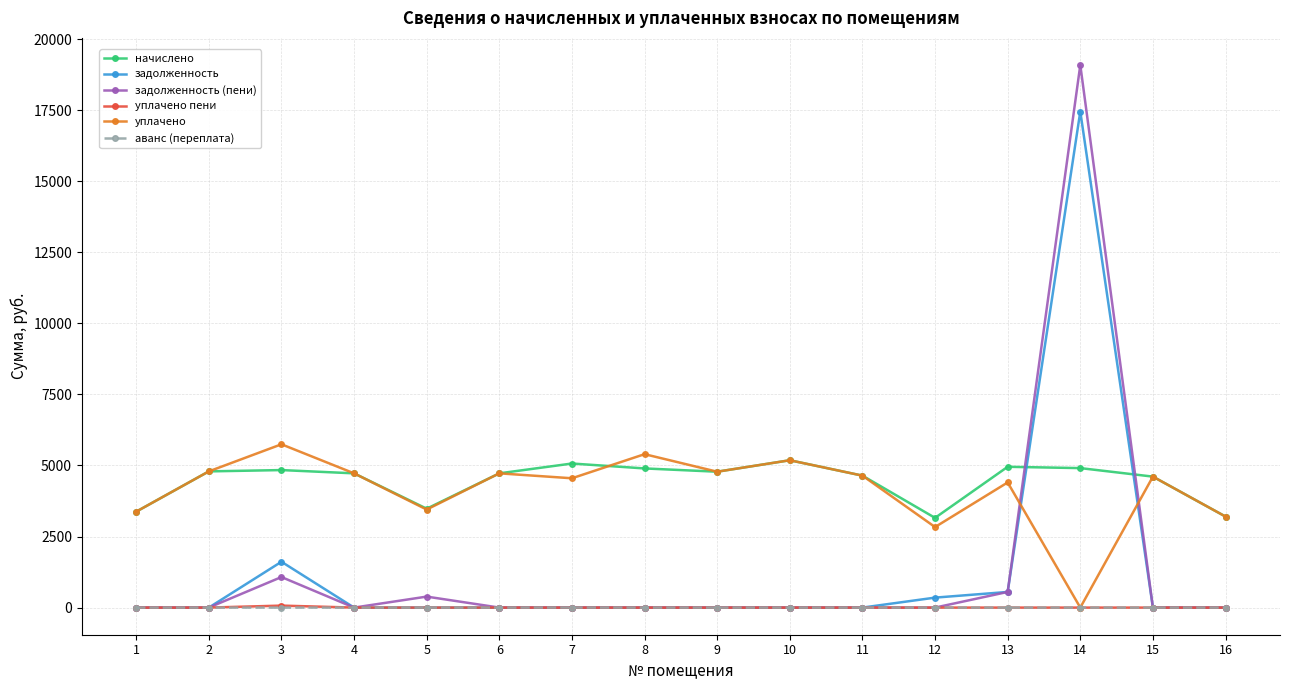

What is the total value across all series at 14?

41449.8